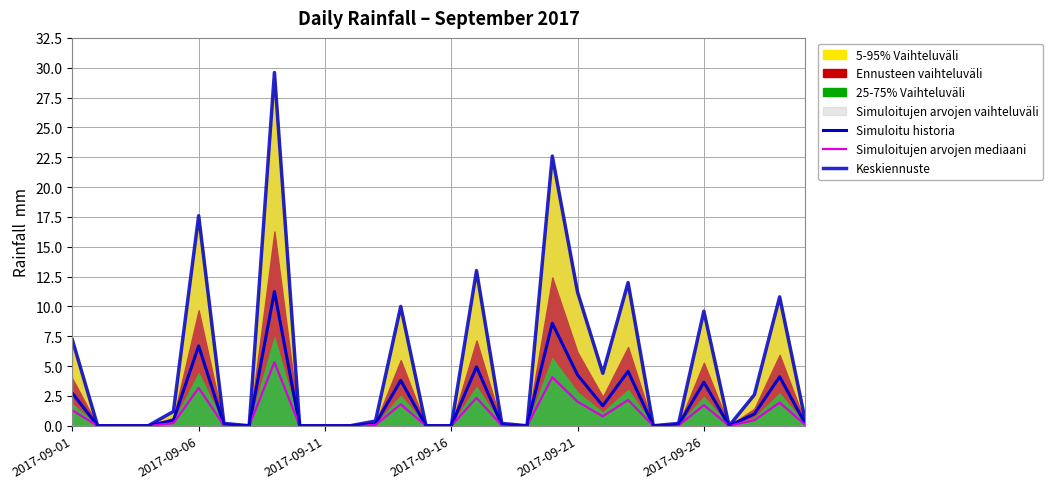

Which series has the largest total across all categories?

Keskiennuste